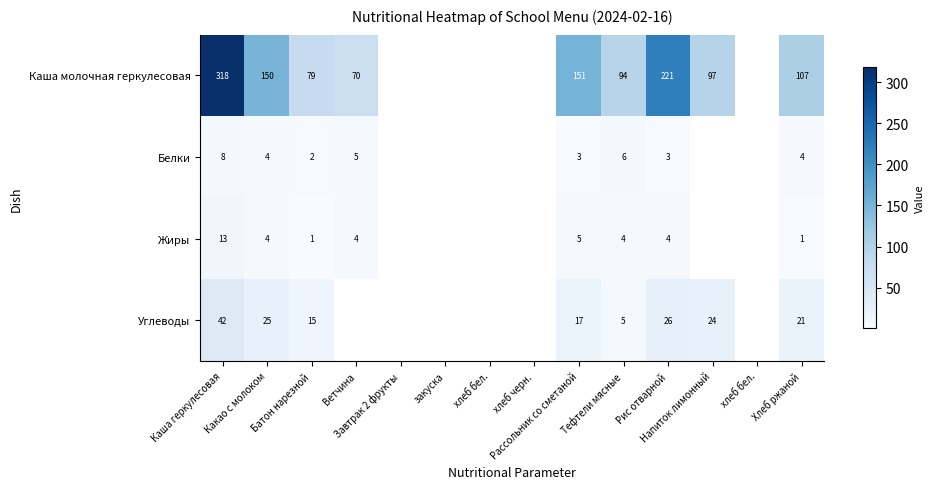

The Жиры series shows 13.0 at Каша геркулесовая. True or false?

True